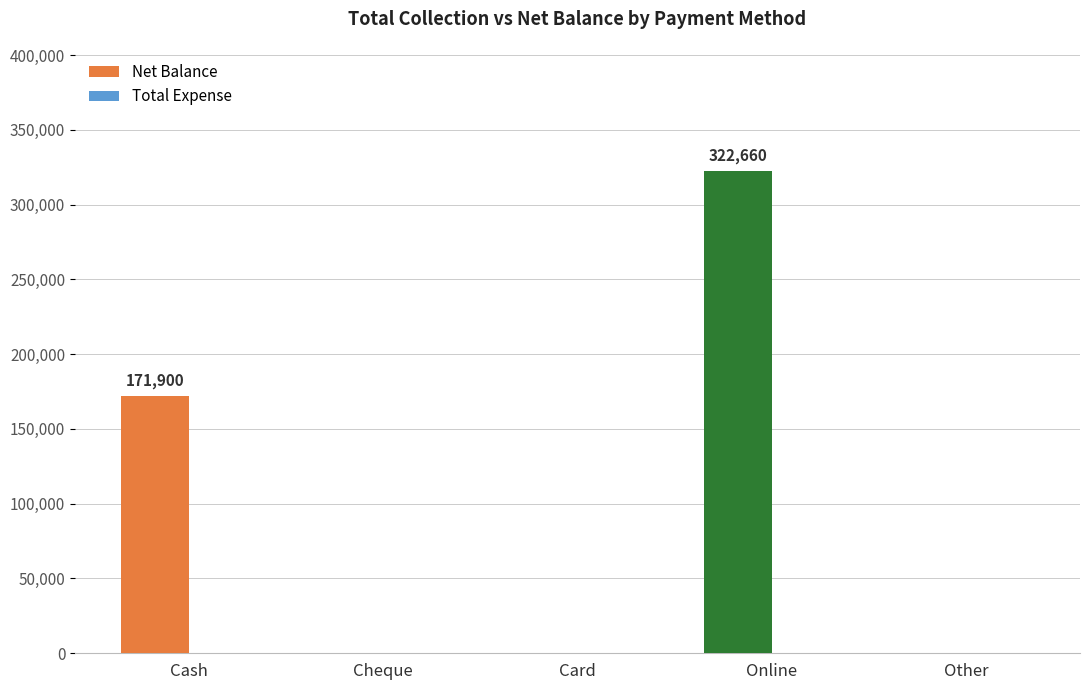

Is it true that the value at Cheque is 0?

True